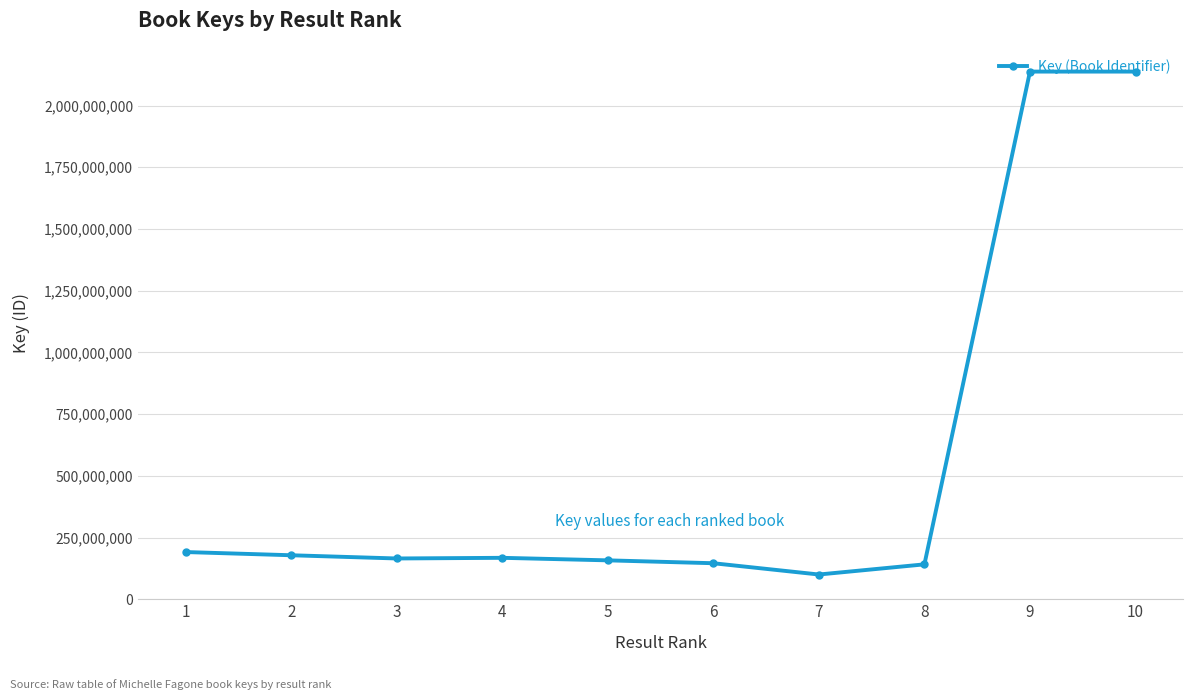

Which has a higher value, 2 or 9?

9